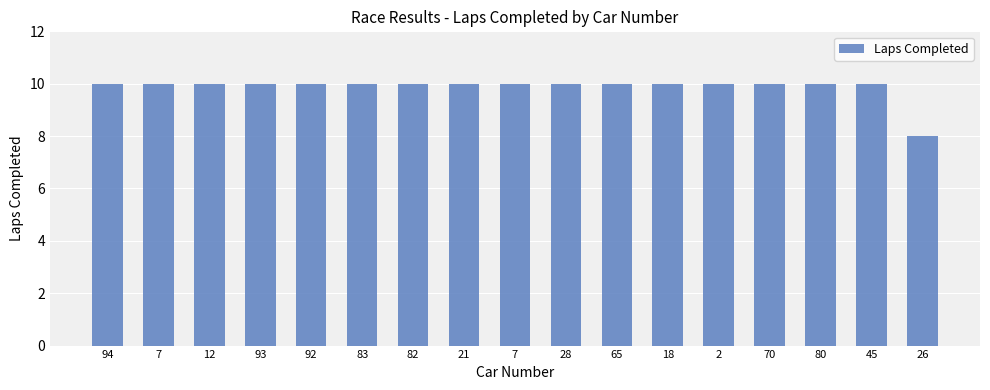

Rank the categories by value from lowest to highest.

26, 94, 7, 12, 93, 92, 83, 82, 21, 7, 28, 65, 18, 2, 70, 80, 45